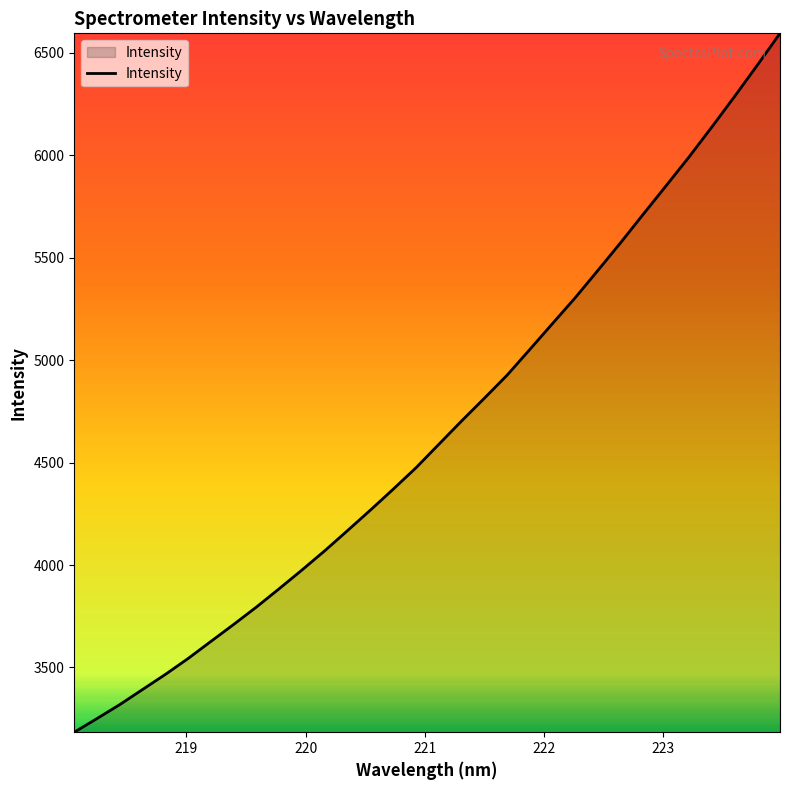

Does the chart display data point markers on the line(s)?

No